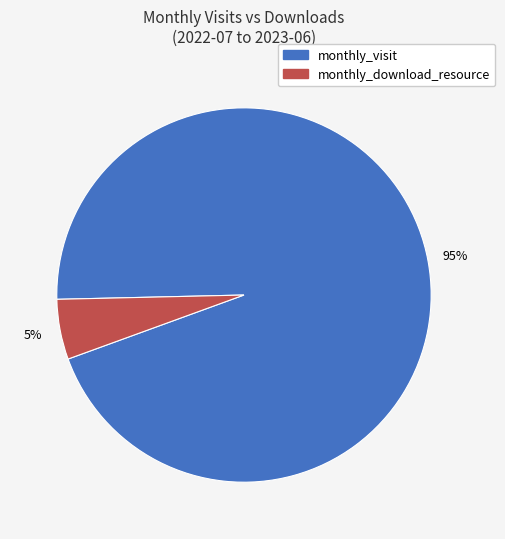

How many segments does this pie chart have?

2